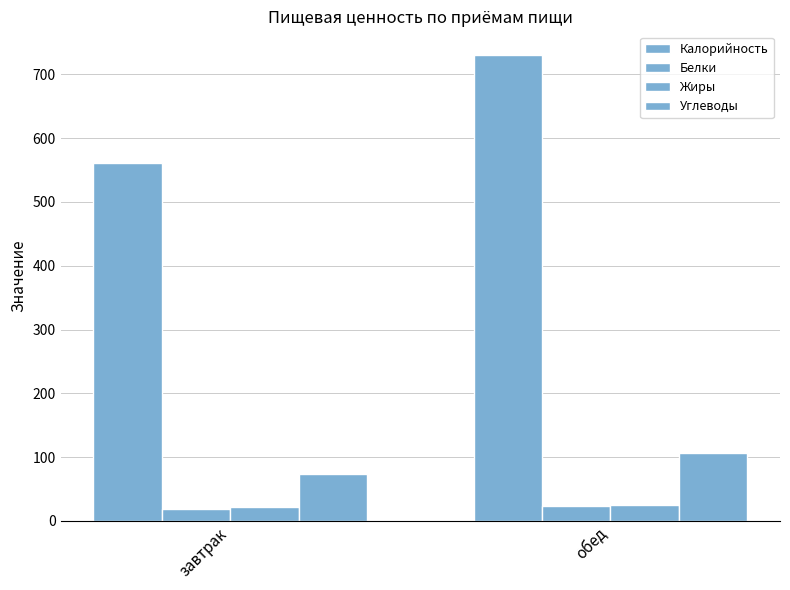

What is the value of the Углеводы bar at the 1st from the left?

73.9